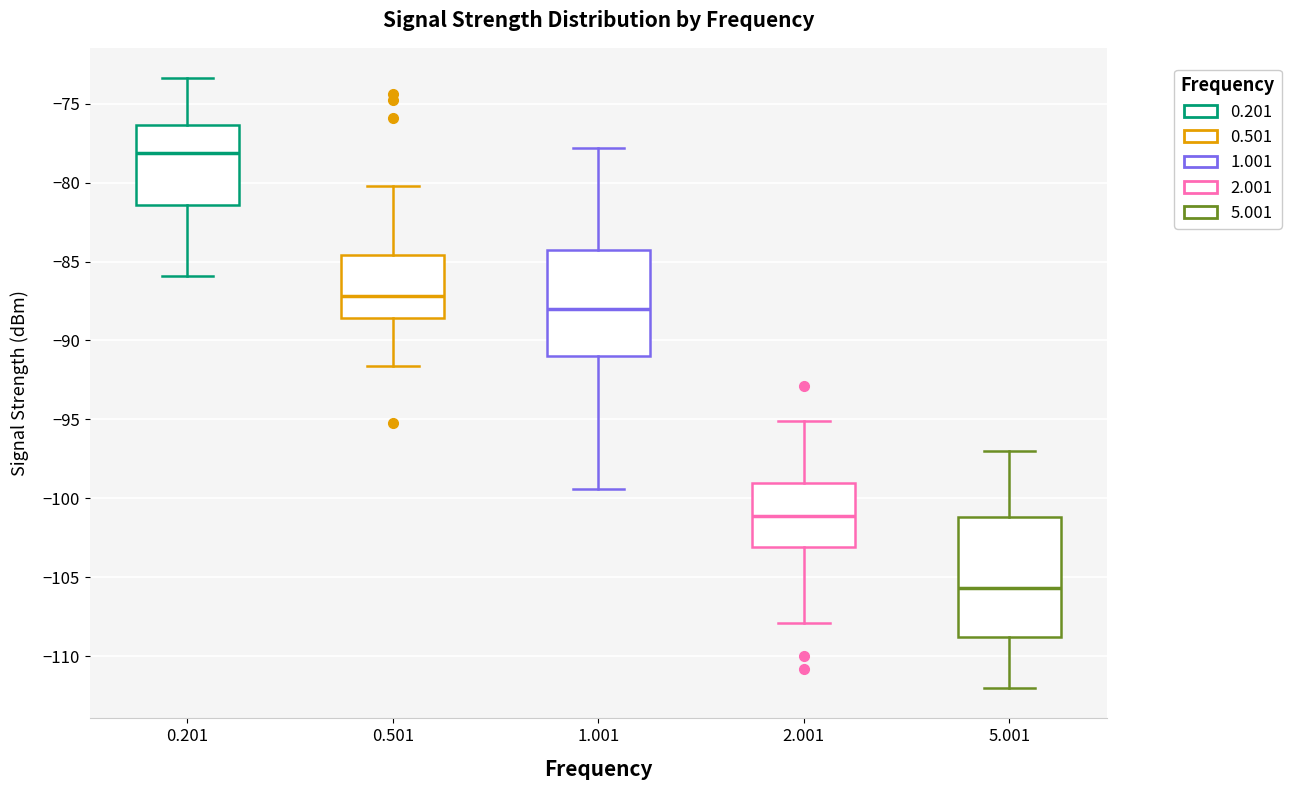

Reading left to right, read every box against the y-axis: the position of its median line, the range the box covers, and the ends of its whiskers. The values are not printed on the chart, so give them approximately, as read against the axis.

0.201: median -78.0, box -81.5 to -76.5, whiskers -86.0 to -73.5
0.501: median -87.0, box -88.5 to -84.5, whiskers -91.5 to -80.0
1.001: median -88.0, box -91.0 to -84.5, whiskers -99.5 to -78.0
2.001: median -101.0, box -103.0 to -99.0, whiskers -108.0 to -95.0
5.001: median -105.5, box -108.5 to -101.0, whiskers -112.0 to -97.0